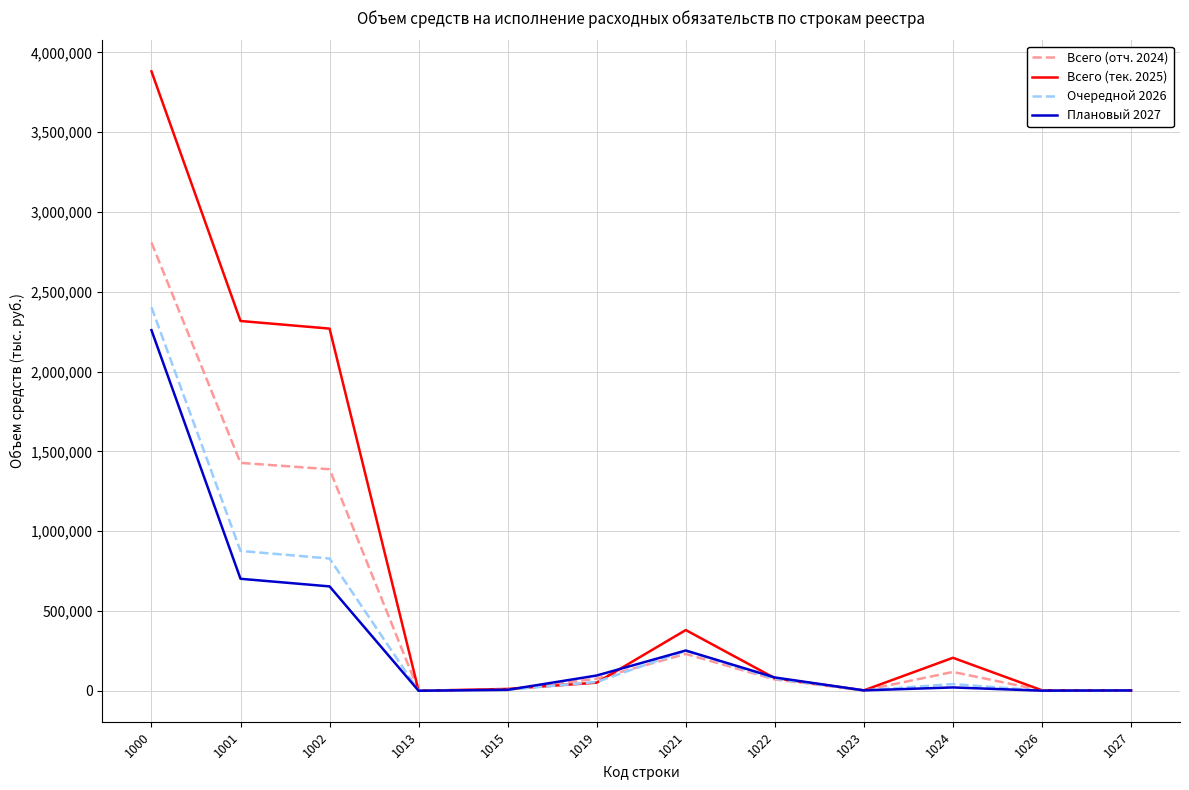

How many interior local peaks does the Всего (отч. 2024) series have?

2